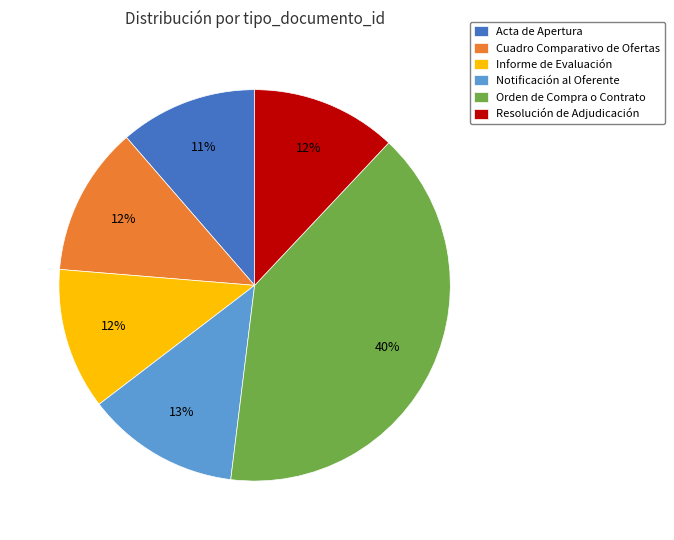

Is the sum of Resolución de Adjudicación and Orden de Compra o Contrato greater than half?

Yes